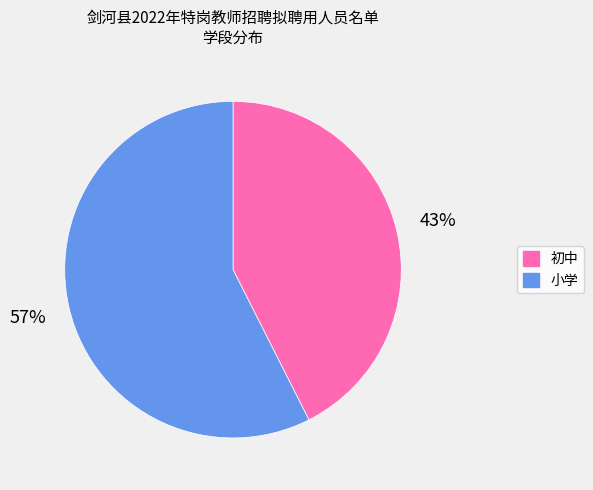

Combined, do 初中 and 小学 account for over 50%?

Yes